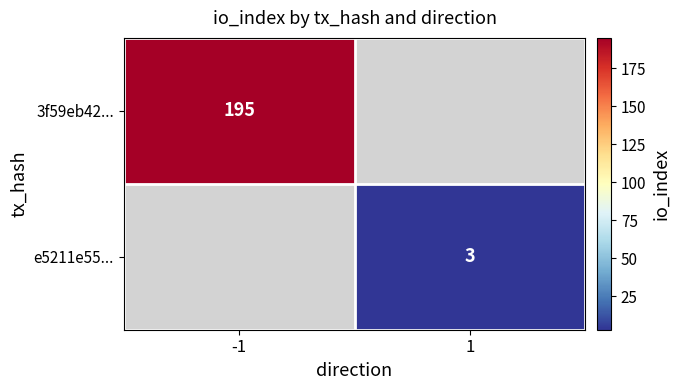

Which series has the largest range (max minus min)?

3f59eb42...